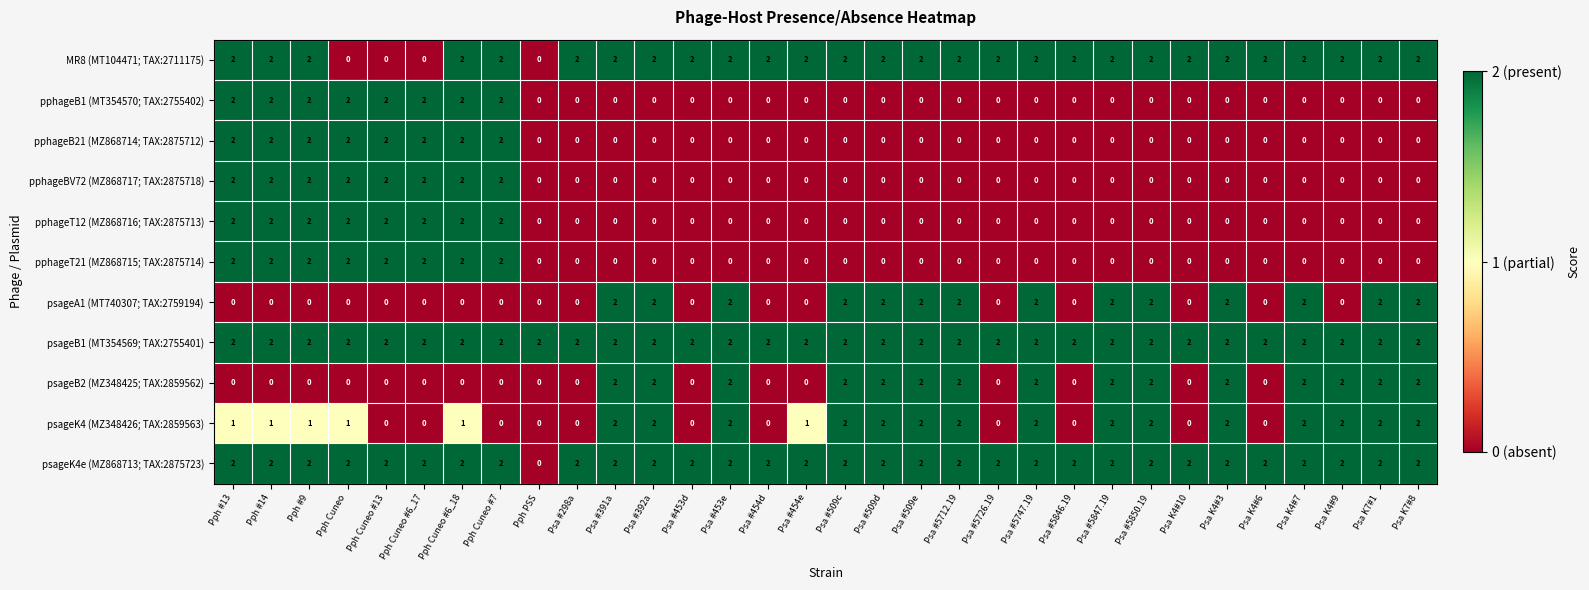

Is the value of pphageB1 (MT354570; TAX:2755402) at Psa #509c greater than the value of psageB2 (MZ348425; TAX:2859562) at Psa K4#7?

No